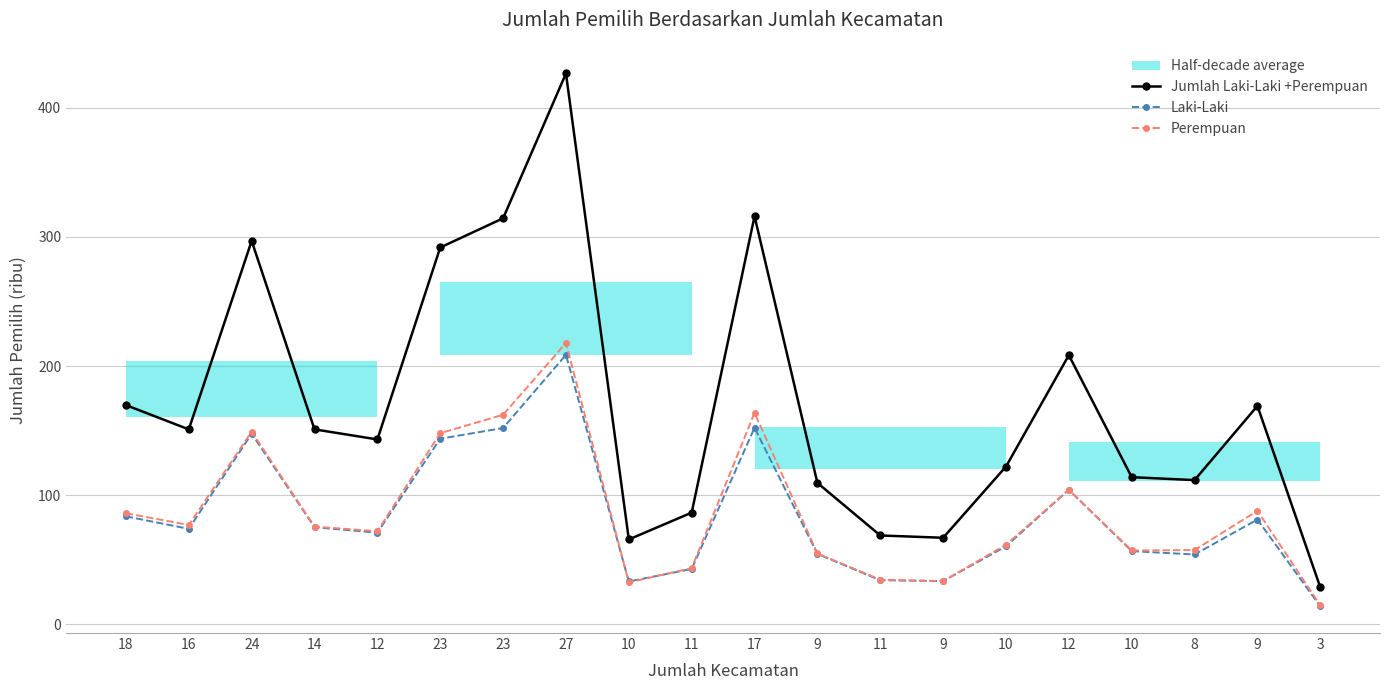

Reading right to left, list all the values displayed in this chart.

Jumlah Laki-Laki +Perempuan: 3=28.8	9=169.1	8=111.7	10=114.0	12=208.4	10=122.2	9=67.1	11=68.9	9=109.6	17=316.0	11=86.6	10=65.8	27=426.5	23=314.4	23=291.8	12=143.2	14=151.0	24=296.9	16=151.0	18=169.8
Laki-Laki: 3=14.0	9=81.2	8=54.1	10=56.8	12=104.2	10=60.5	9=33.5	11=34.2	9=54.6	17=152.2	11=42.9	10=33.2	27=208.7	23=152.0	23=143.8	12=71.0	14=75.3	24=147.6	16=74.0	18=83.7
Perempuan: 3=14.8	9=87.9	8=57.6	10=57.2	12=104.2	10=61.7	9=33.6	11=34.7	9=55.0	17=163.8	11=43.6	10=32.5	27=217.8	23=162.3	23=148.0	12=72.2	14=75.7	24=149.3	16=77.0	18=86.1